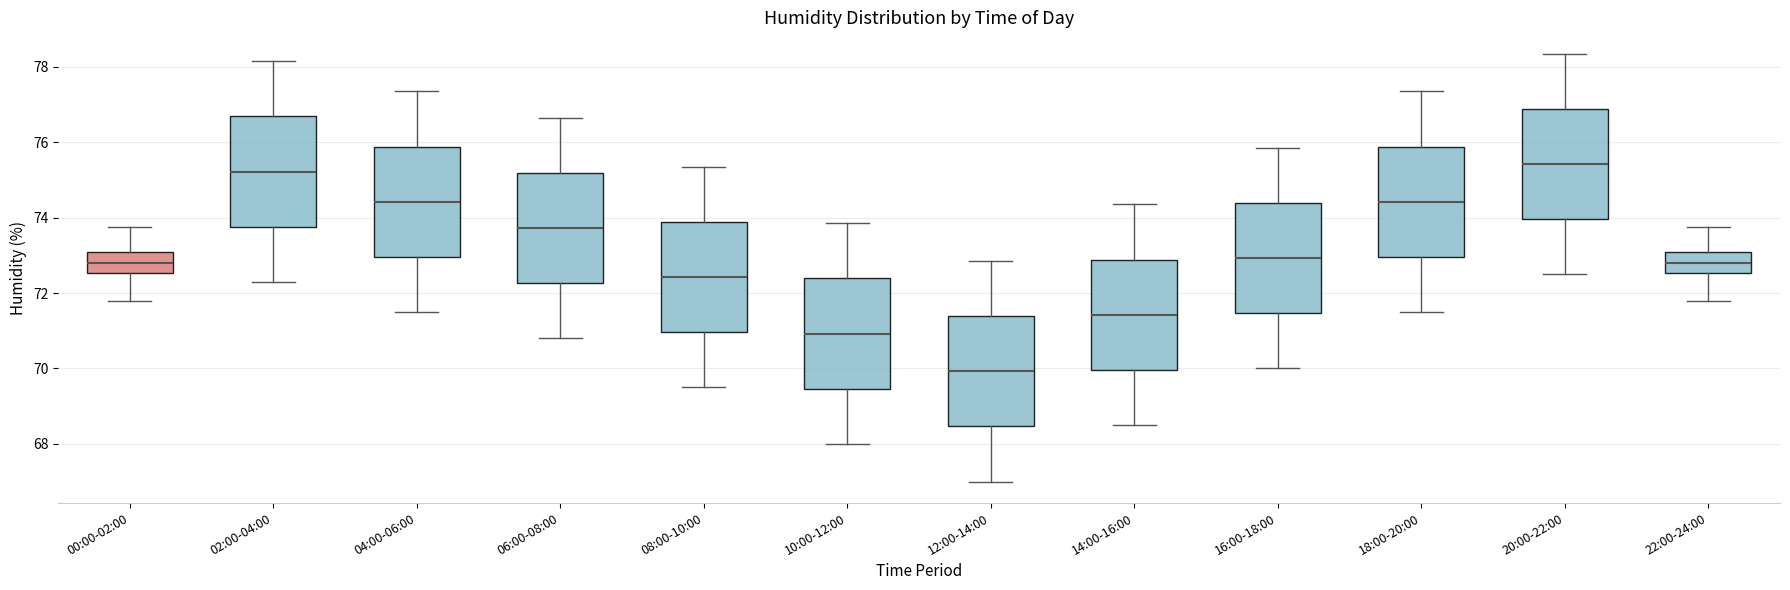

Reading left to right, read every box against the y-axis: the position of its median line, the range the box covers, and the ends of its whiskers. The values are not printed on the chart, so give them approximately, as read against the axis.

00:00-02:00: median 72.8, box 72.6 to 73.0, whiskers 71.8 to 73.8
02:00-04:00: median 75.2, box 73.8 to 76.6, whiskers 72.4 to 78.2
04:00-06:00: median 74.4, box 73.0 to 75.8, whiskers 71.6 to 77.4
06:00-08:00: median 73.8, box 72.2 to 75.2, whiskers 70.8 to 76.6
08:00-10:00: median 72.4, box 71.0 to 73.8, whiskers 69.6 to 75.4
10:00-12:00: median 71.0, box 69.4 to 72.4, whiskers 68.0 to 73.8
12:00-14:00: median 70.0, box 68.4 to 71.4, whiskers 67.0 to 72.8
14:00-16:00: median 71.4, box 70.0 to 72.8, whiskers 68.6 to 74.4
16:00-18:00: median 73.0, box 71.4 to 74.4, whiskers 70.0 to 75.8
18:00-20:00: median 74.4, box 73.0 to 75.8, whiskers 71.6 to 77.4
20:00-22:00: median 75.4, box 74.0 to 76.8, whiskers 72.6 to 78.4
22:00-24:00: median 72.8, box 72.6 to 73.0, whiskers 71.8 to 73.8